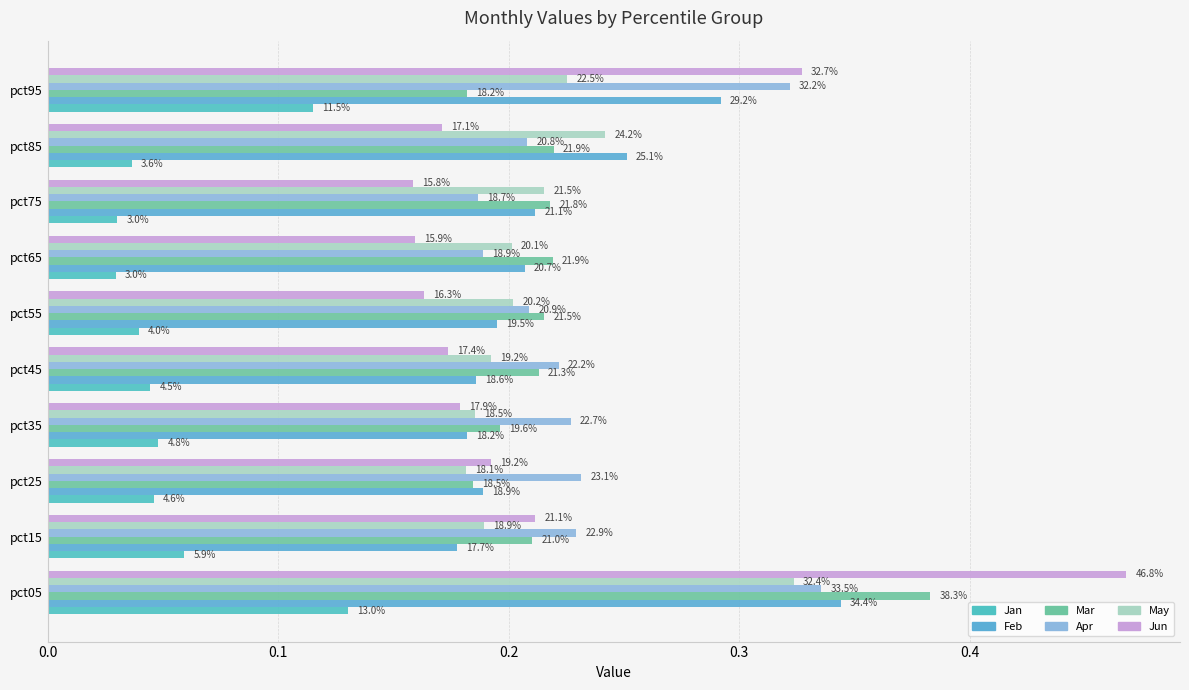

How many groups of bars are there?

10